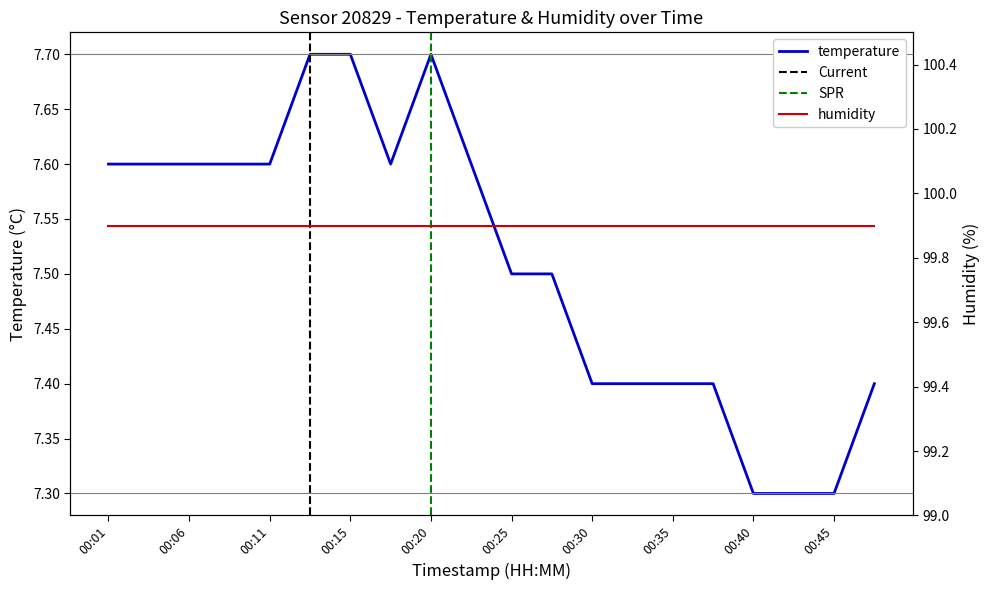

What is the minimum value for temperature?

7.3